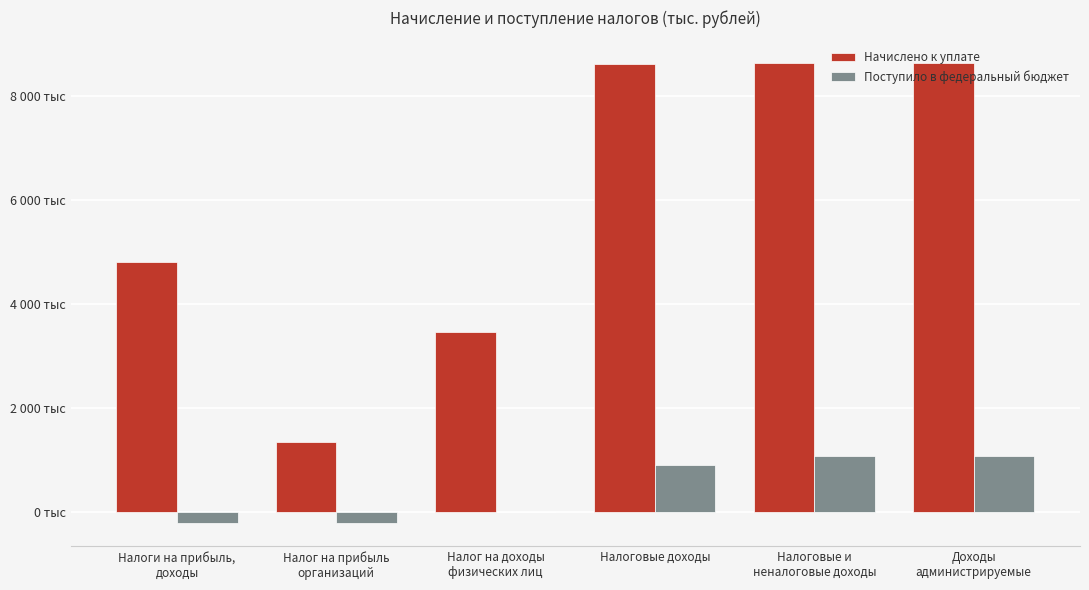

Which series has the widest spread of values?

Начислено к уплате